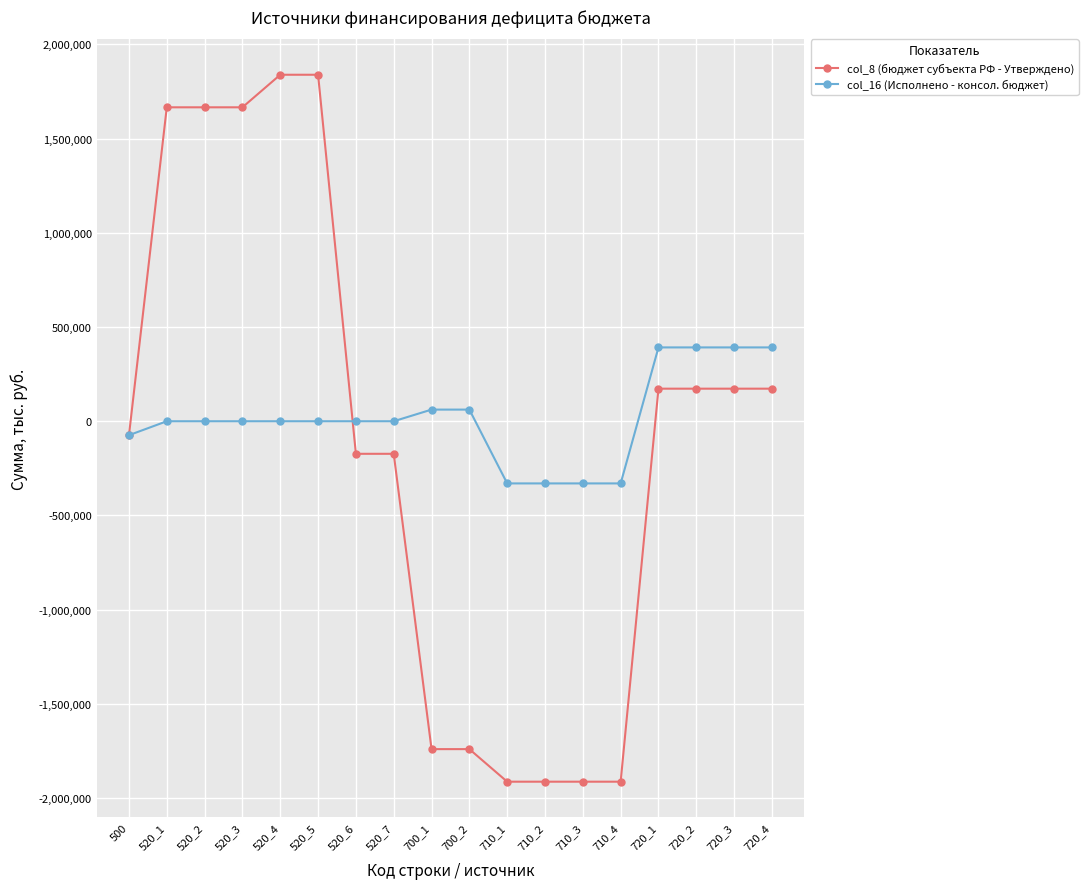

Is the value of col_16 (Исполнено - консол. бюджет) at 520_4 greater than the value of col_8 (бюджет субъекта РФ - Утверждено) at 720_2?

No